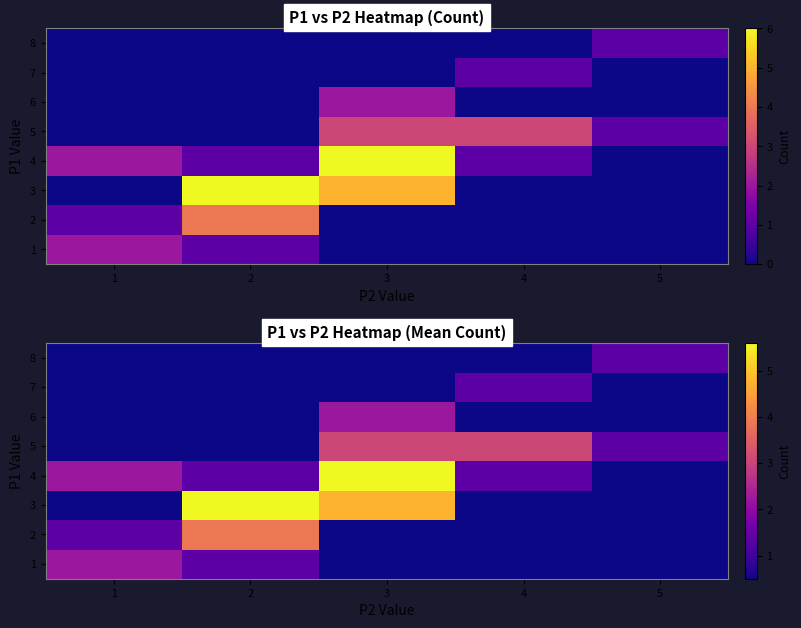

Rank the categories by 8 value from highest to lowest.

5, 1, 2, 3, 4